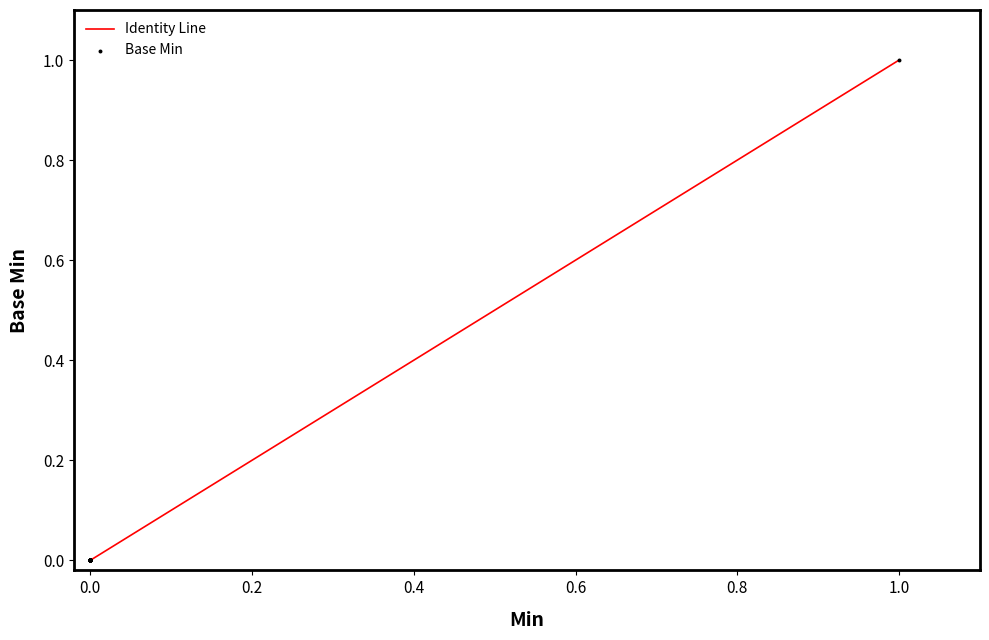

Is the value of Base Min at 28 greater than the value of Min at 18?

No